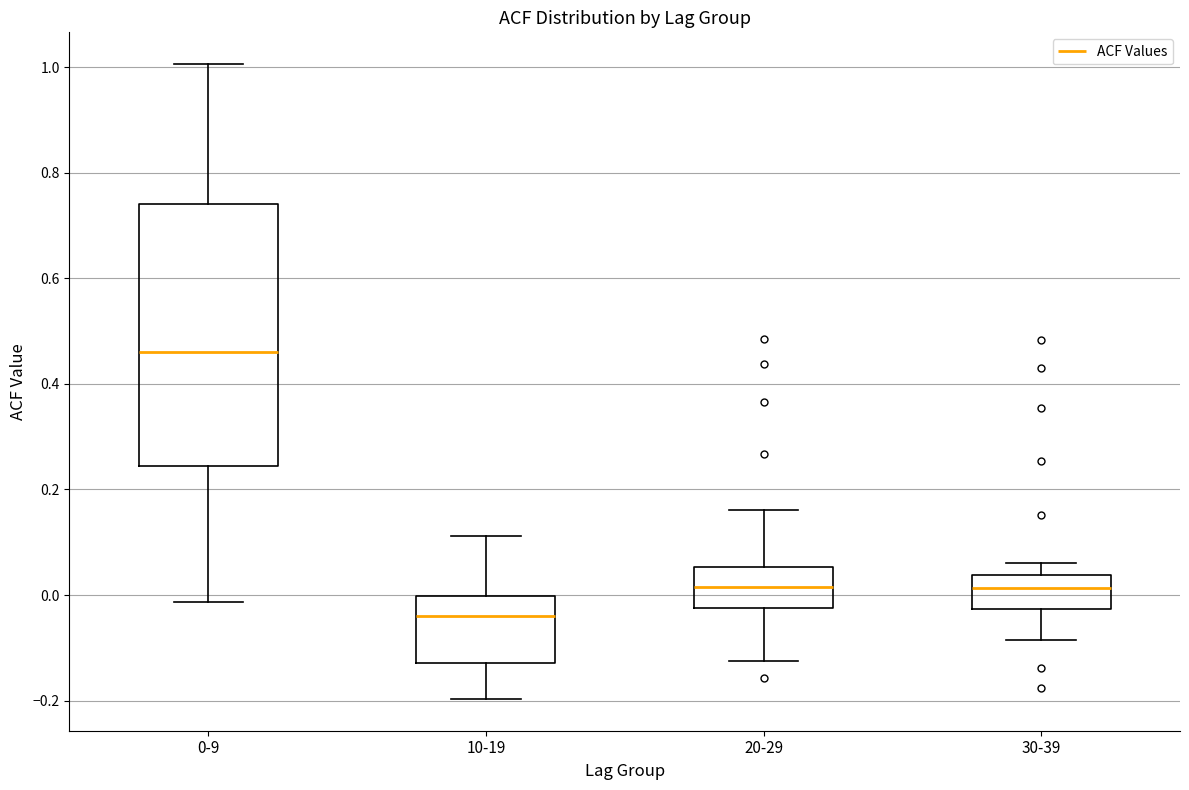

Reading left to right, read every box against the y-axis: the position of its median line, the range the box covers, and the ends of its whiskers. The values are not printed on the chart, so give them approximately, as read against the axis.

0-9: median 0.46, box 0.24 to 0.74, whiskers -0.02 to 1.00
10-19: median -0.04, box -0.12 to 0.00, whiskers -0.20 to 0.12
20-29: median 0.02, box -0.02 to 0.06, whiskers -0.12 to 0.16
30-39: median 0.02, box -0.02 to 0.04, whiskers -0.08 to 0.06